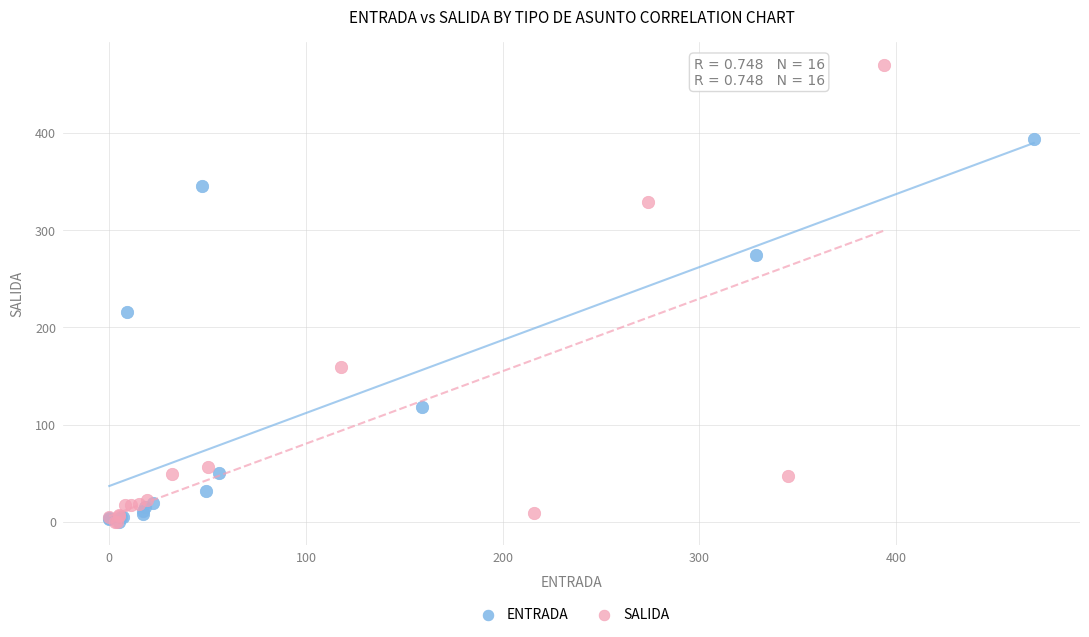

Which series has the widest spread of Y values?

SALIDA